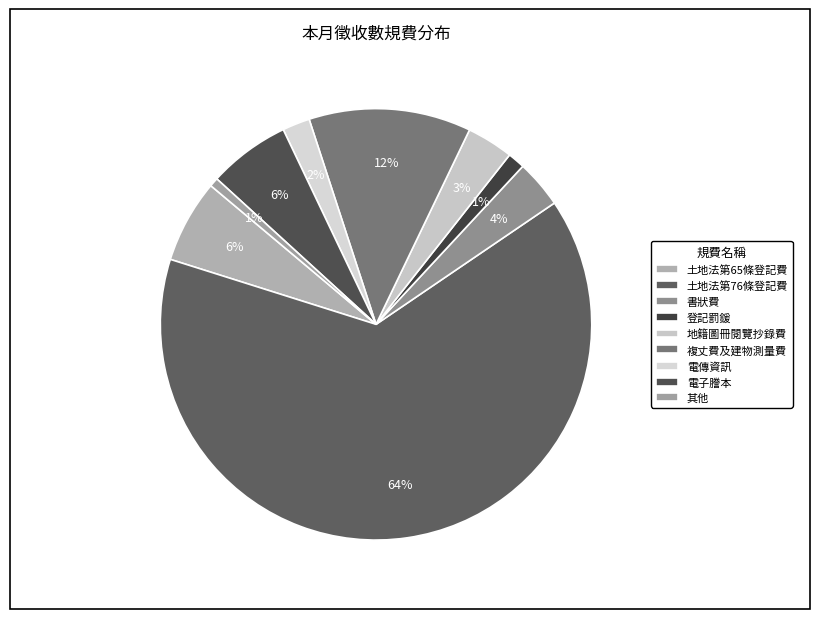

Which slice represents more than half of the pie?

土地法第76條登記費